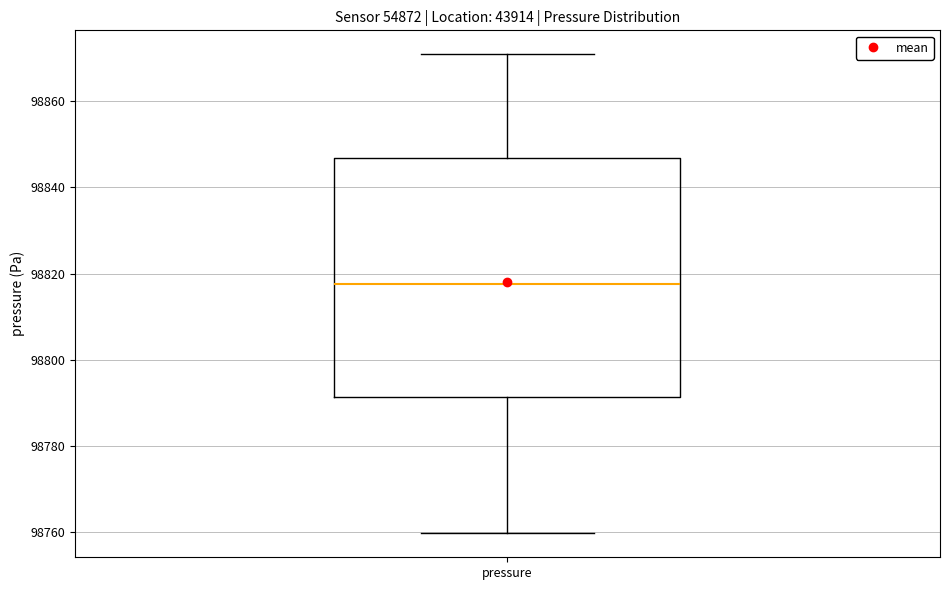

Where does the lower whisker of the box for pressure end on the y-axis? The values are not printed on the chart, so give them approximately, as read against the axis.

98760